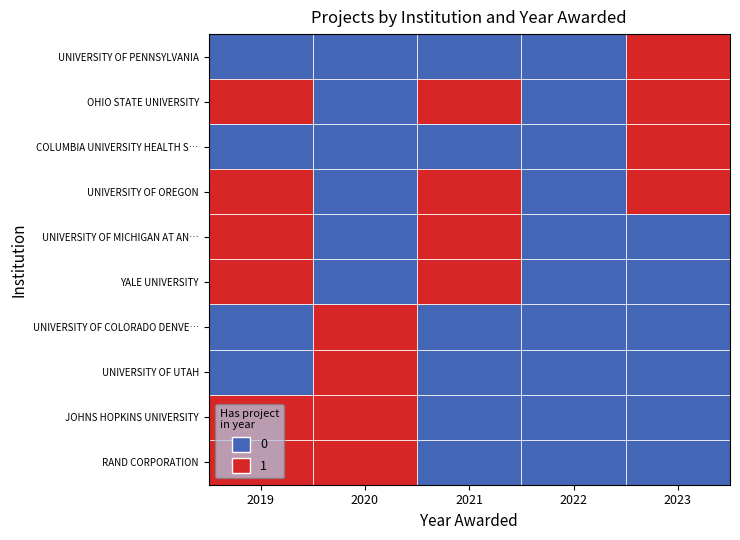

What is the difference between the values at 2 and 1?

1